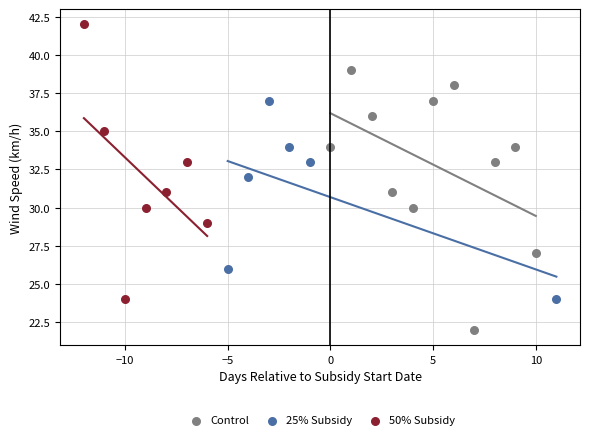

Which series contains the highest Y value?

50% Subsidy